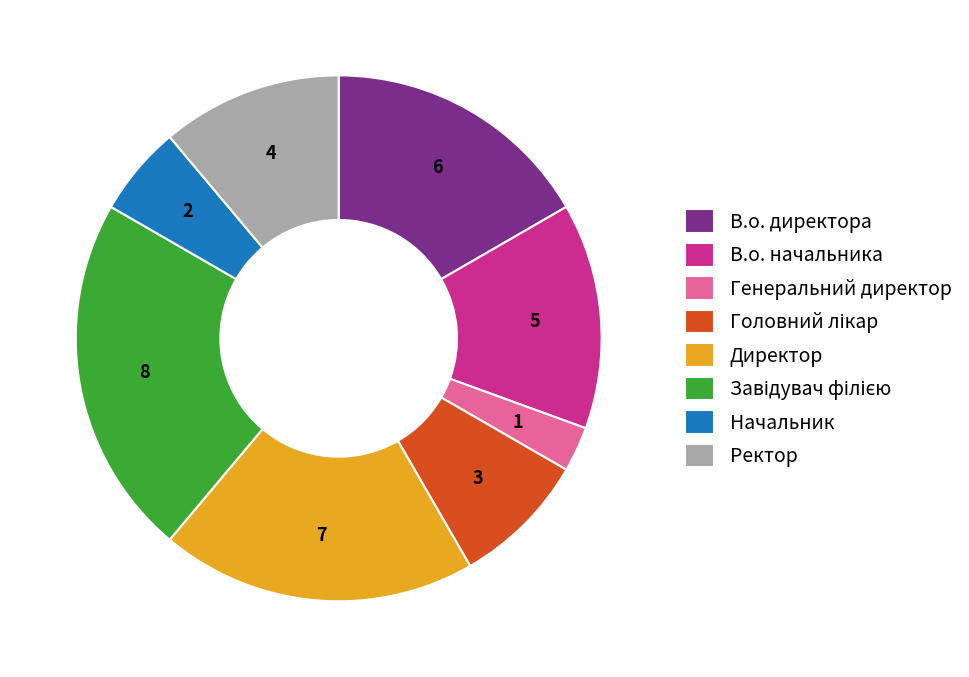

True or false: В.о. начальника accounts for 23% of the total.

False